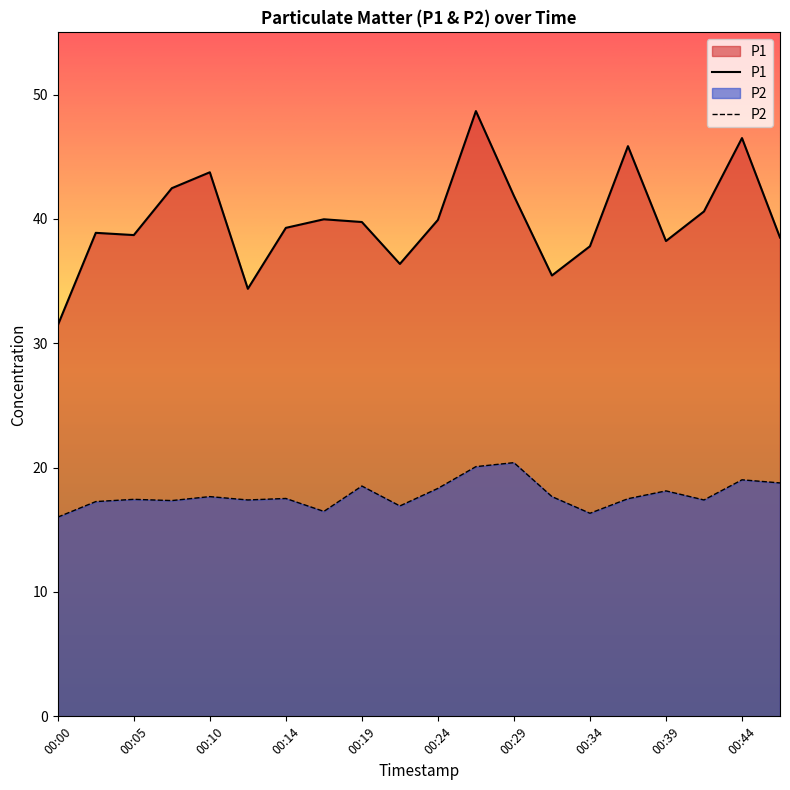

What is the sum of all P1 values?

798.4